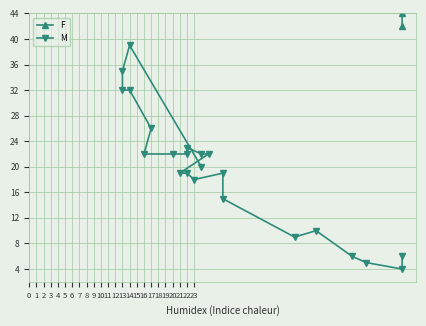

How many distinct data groups are displayed?

2